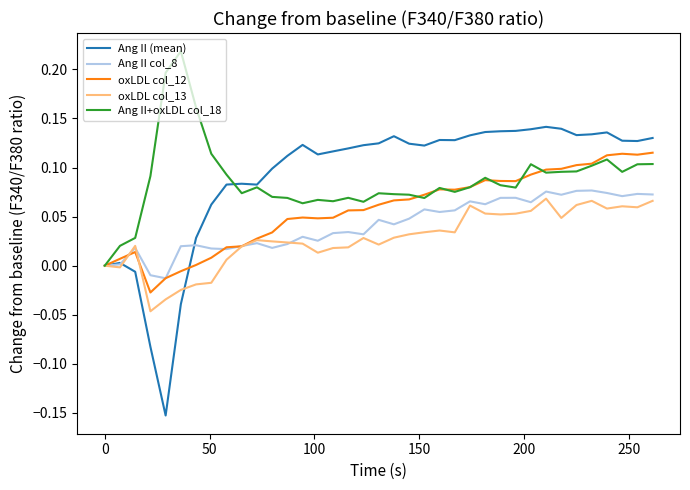

Which series has the largest range (max minus min)?

Ang II (mean)